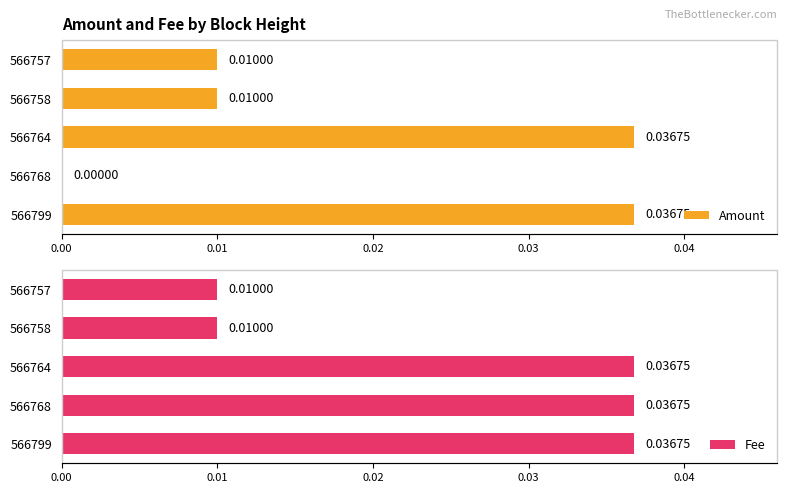

At how many categories does at least one series exceed 0?

5